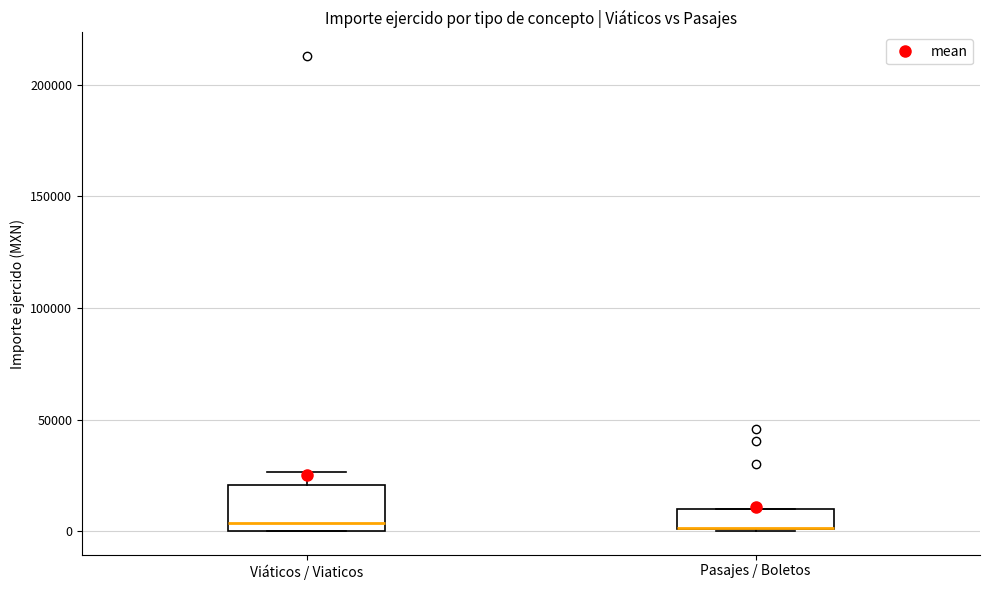

Where is the lower edge of the box for Pasajes / Boletos on the y-axis? The values are not printed on the chart, so give them approximately, as read against the axis.

0